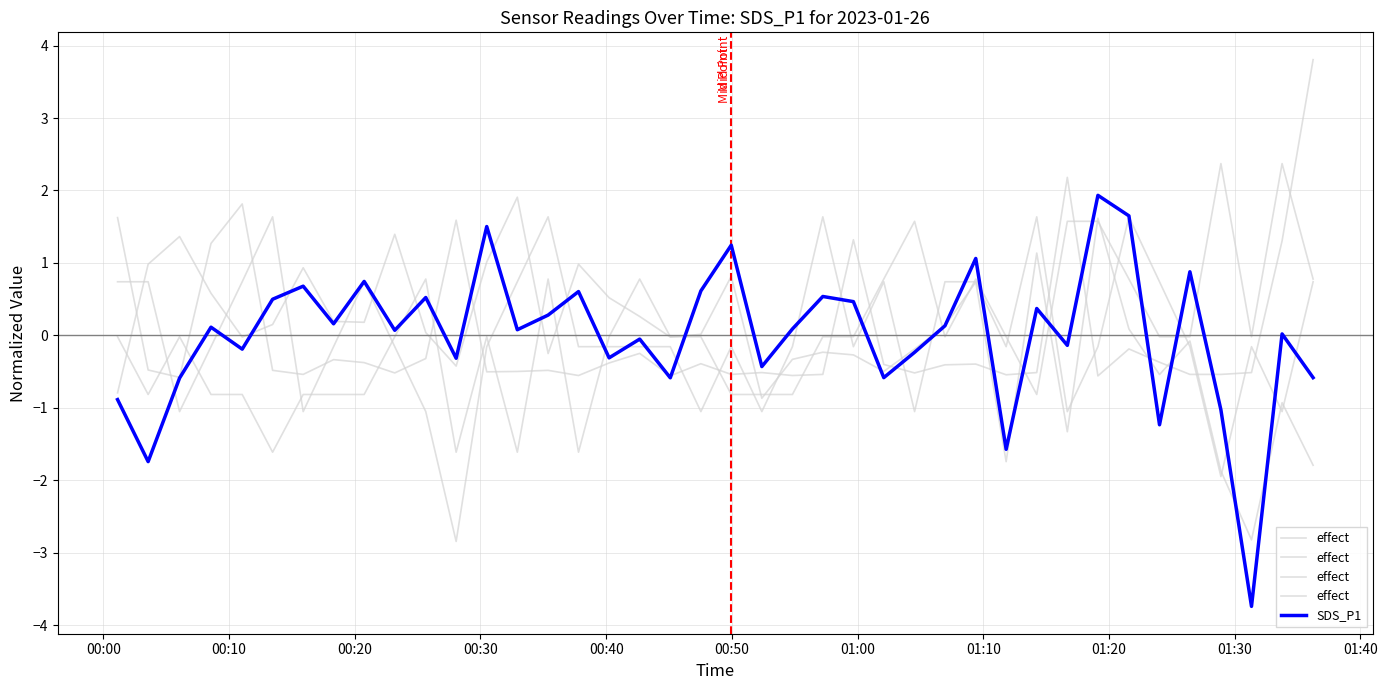

What is the minimum value for SDS_P1?

-3.7